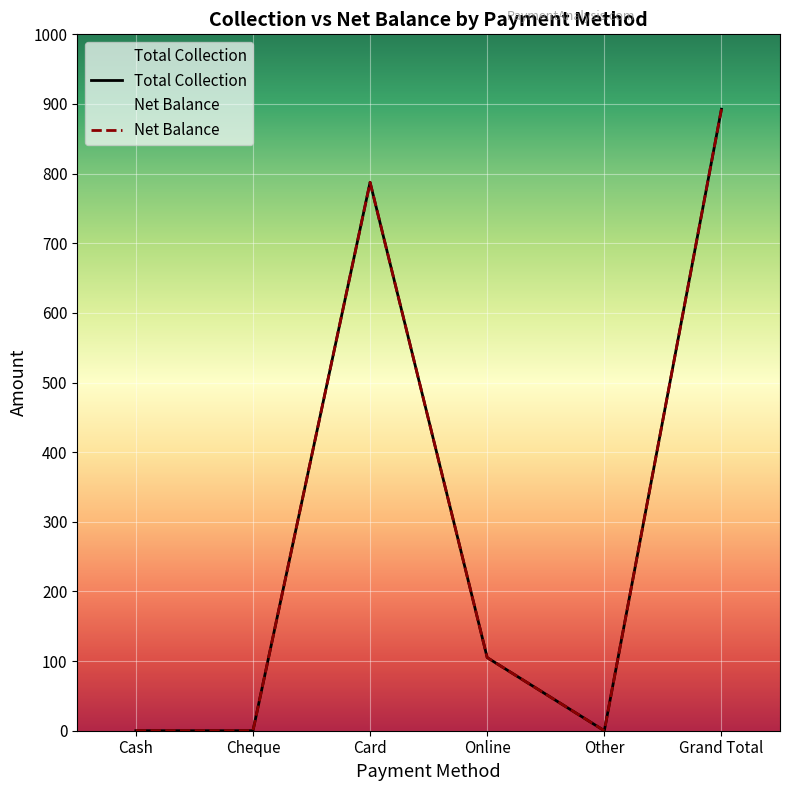

Reading left to right, extract all data points from this chart.

Total Collection: 0.0	0.0	787.5	105.0	0.0	892.5
Net Balance: 0.0	0.0	787.5	105.0	0.0	892.5